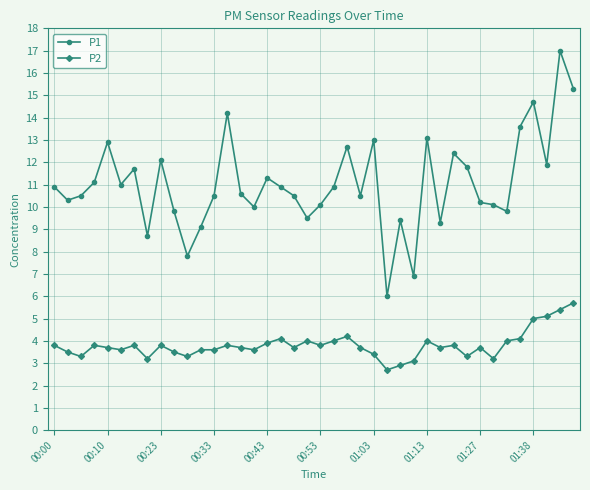

What is the difference between the maximum and minimum values in the P1 series?

11.0